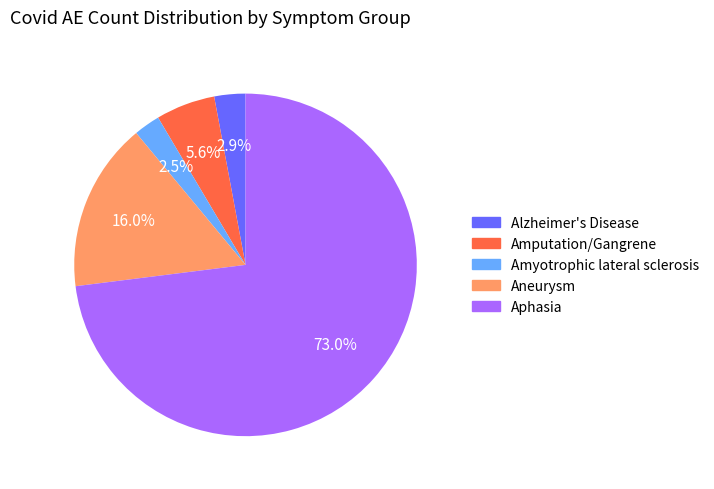

The Aneurysm slice represents 24% of the pie. True or false?

False